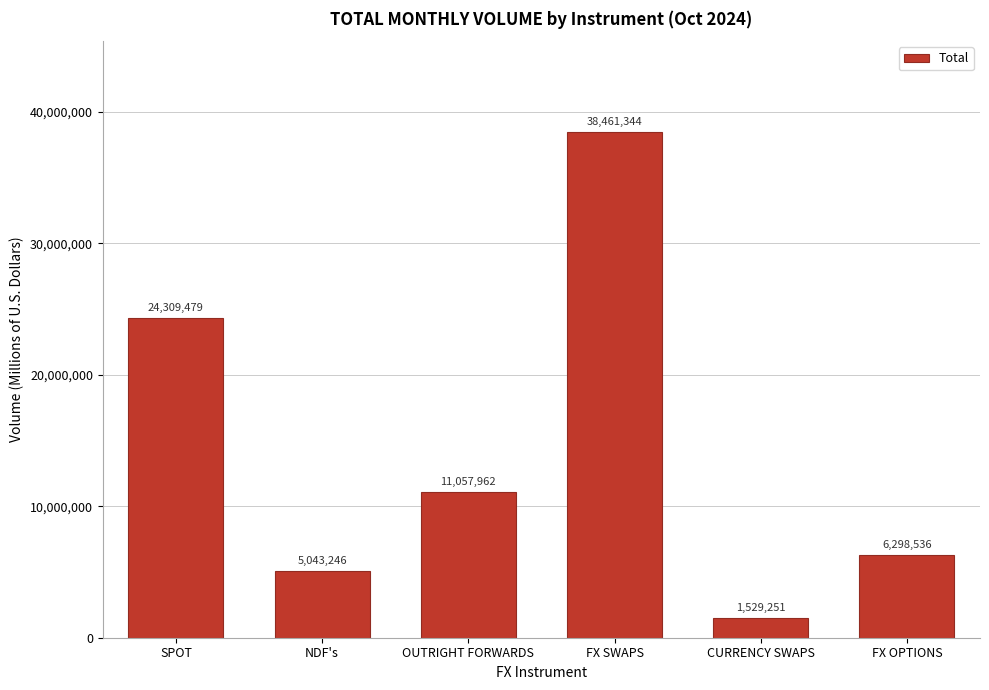

Reading left to right, list all the values displayed in this chart.

SPOT=24309479	NDF's=5043246	OUTRIGHT FORWARDS=11057962	FX SWAPS=38461344	CURRENCY SWAPS=1529251	FX OPTIONS=6298536